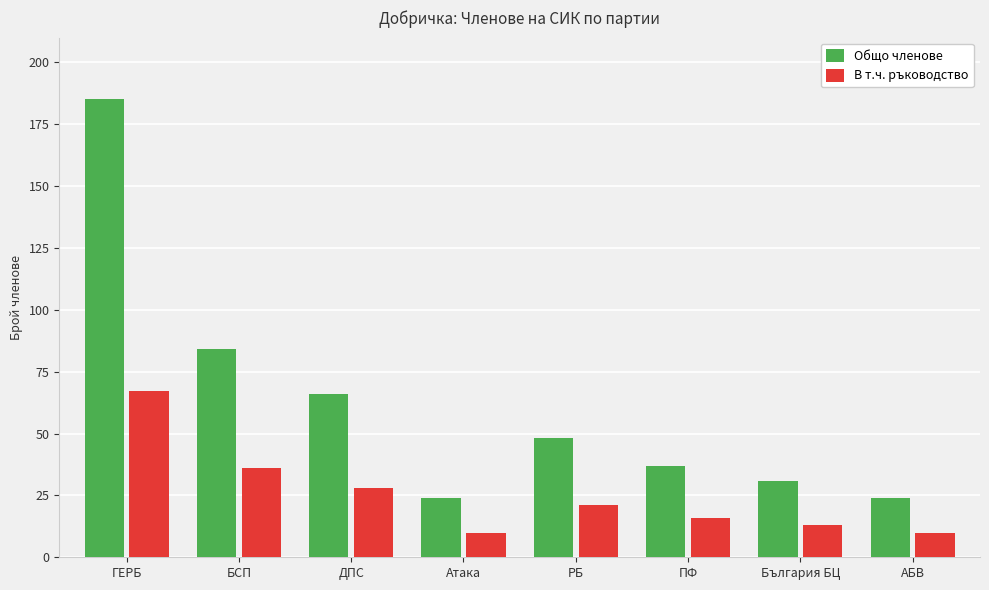

Which series has the widest spread of values?

Общо членове